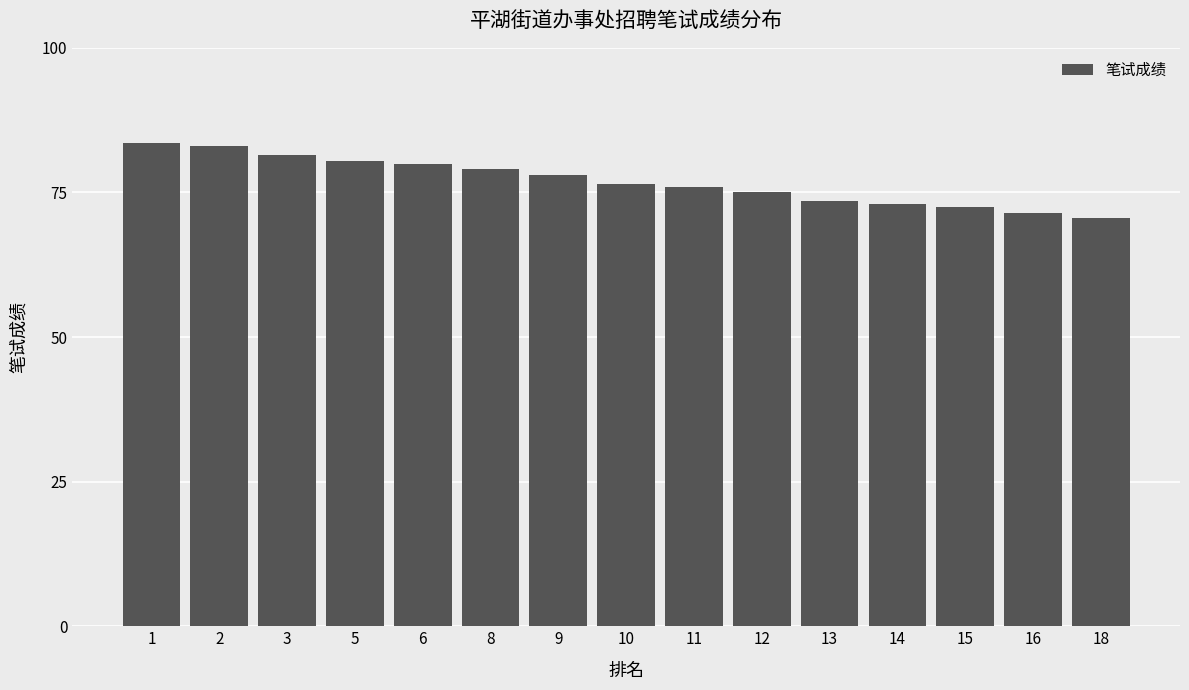

What is the value of the 11th bar from the left?

73.5